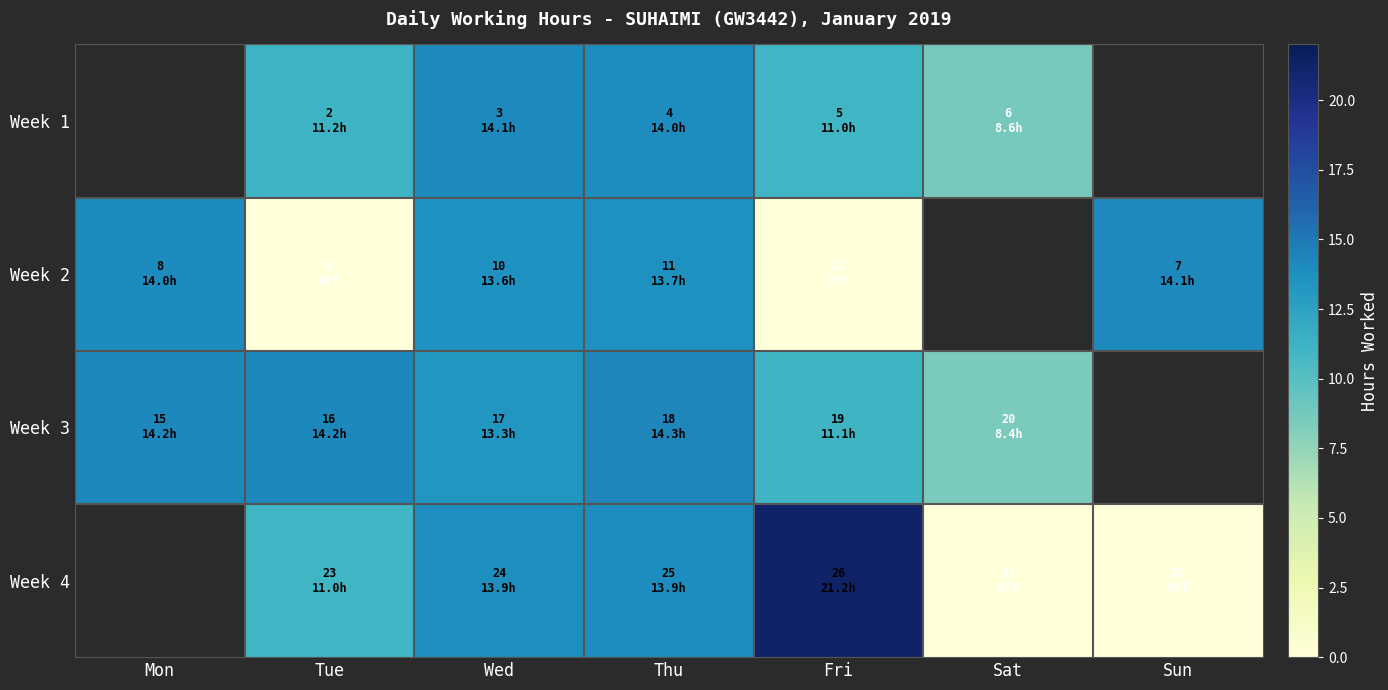

Between Wed and Mon, which is larger?

Mon